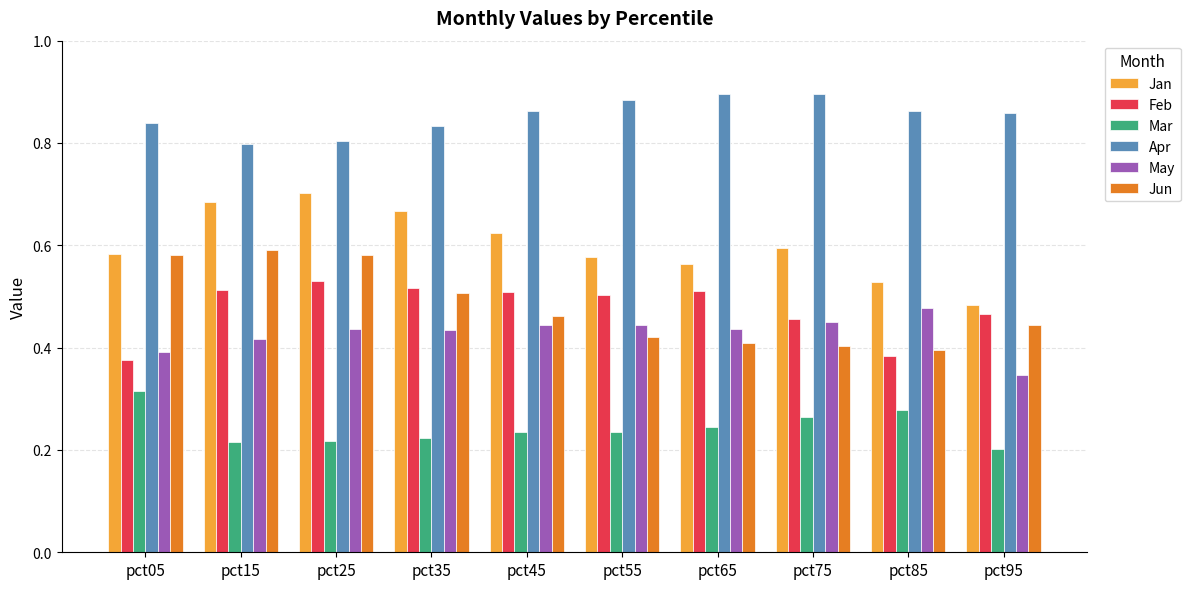

The value of Jan at pct75 is 0.6. True or false?

True